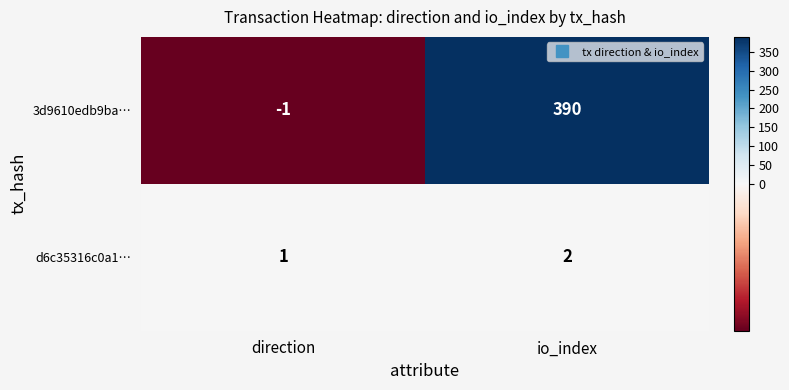

At which label is d6c35316c0a1… closest to 1?

direction